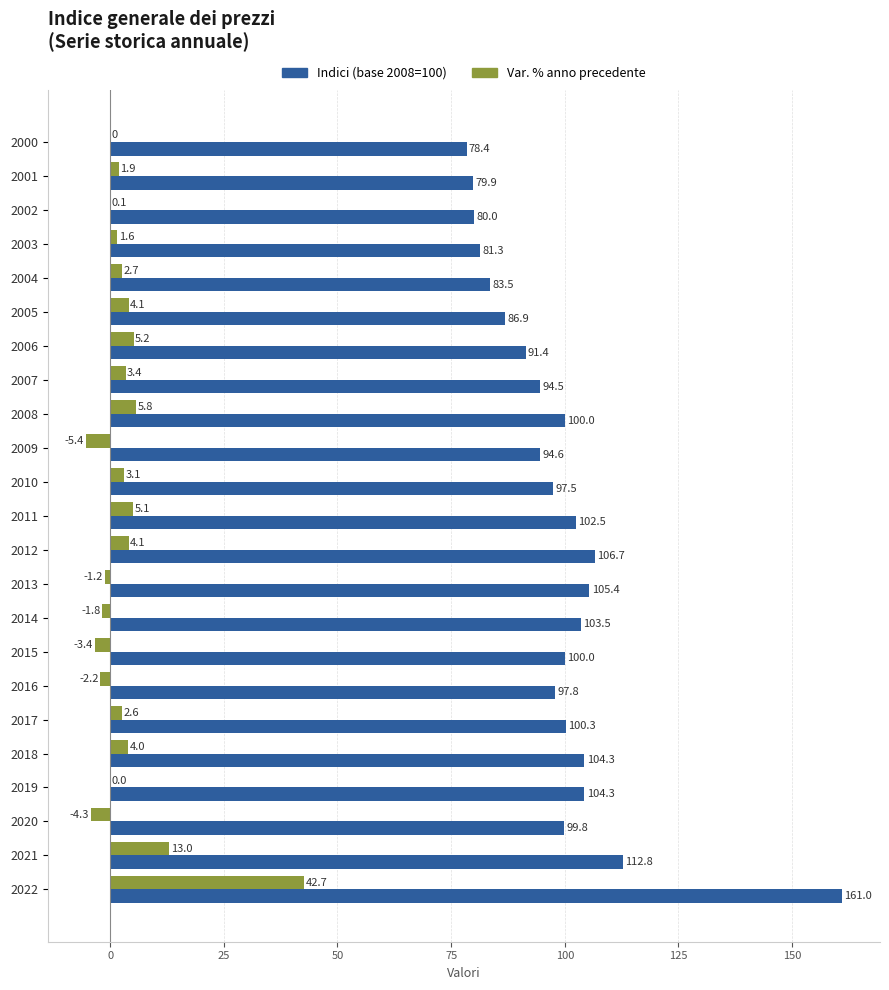

What is the sum of all Var. % anno precedente values?

81.1